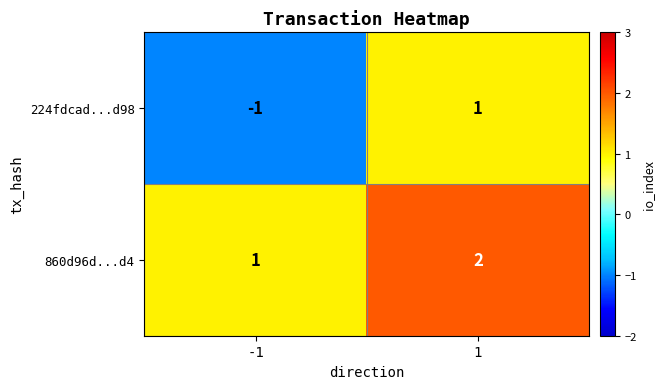

What is the sum of all 860d96d...d4 values?

3